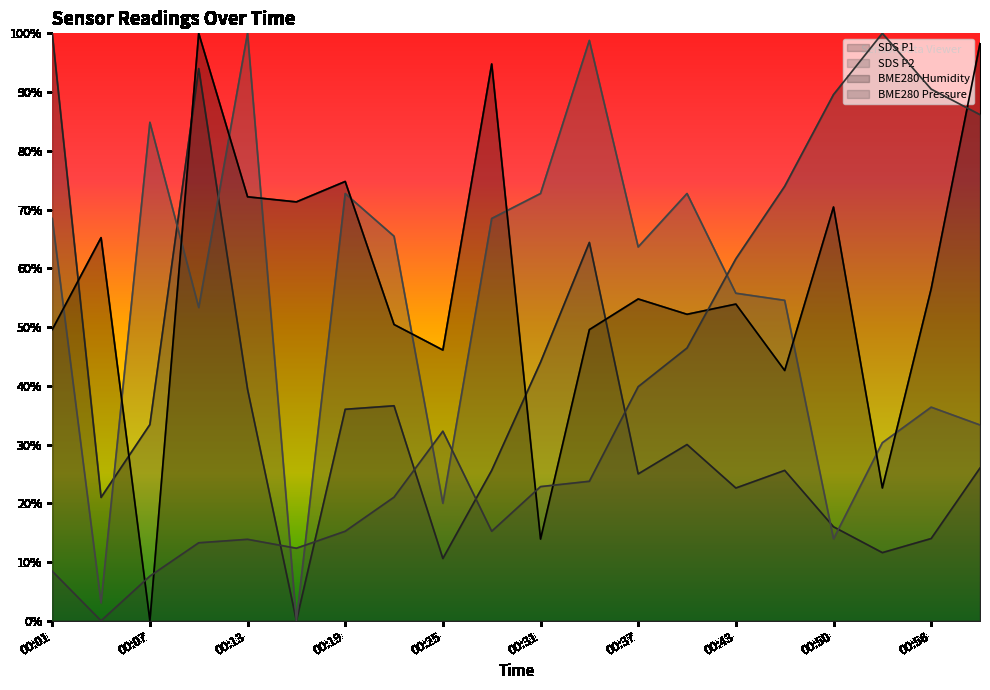

The SDS_P1 series shows 0.4 at 00:13. True or false?

True